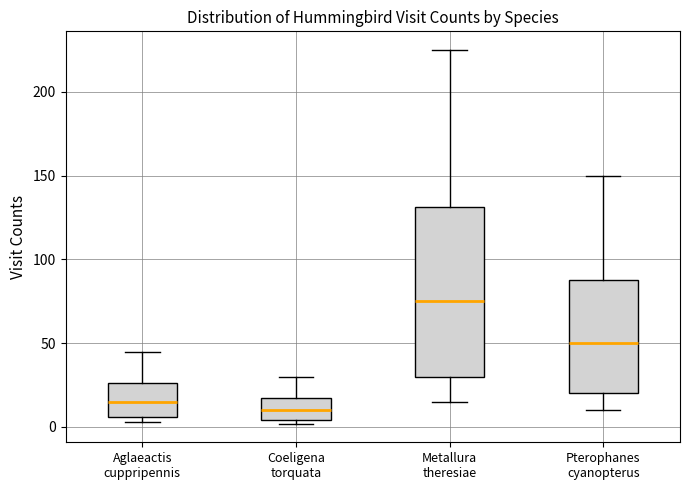

Reading left to right, read every box against the y-axis: the position of its median line, the range the box covers, and the ends of its whiskers. The values are not printed on the chart, so give them approximately, as read against the axis.

Aglaeactis cuppripennis: median 15, box 5 to 25, whiskers 5 (just below the box's lower edge) to 45
Coeligena torquata: median 10, box 5 to 20, whiskers 0 to 30
Metallura theresiae: median 75, box 30 to 130, whiskers 15 to 225
Pterophanes cyanopterus: median 50, box 20 to 90, whiskers 10 to 150